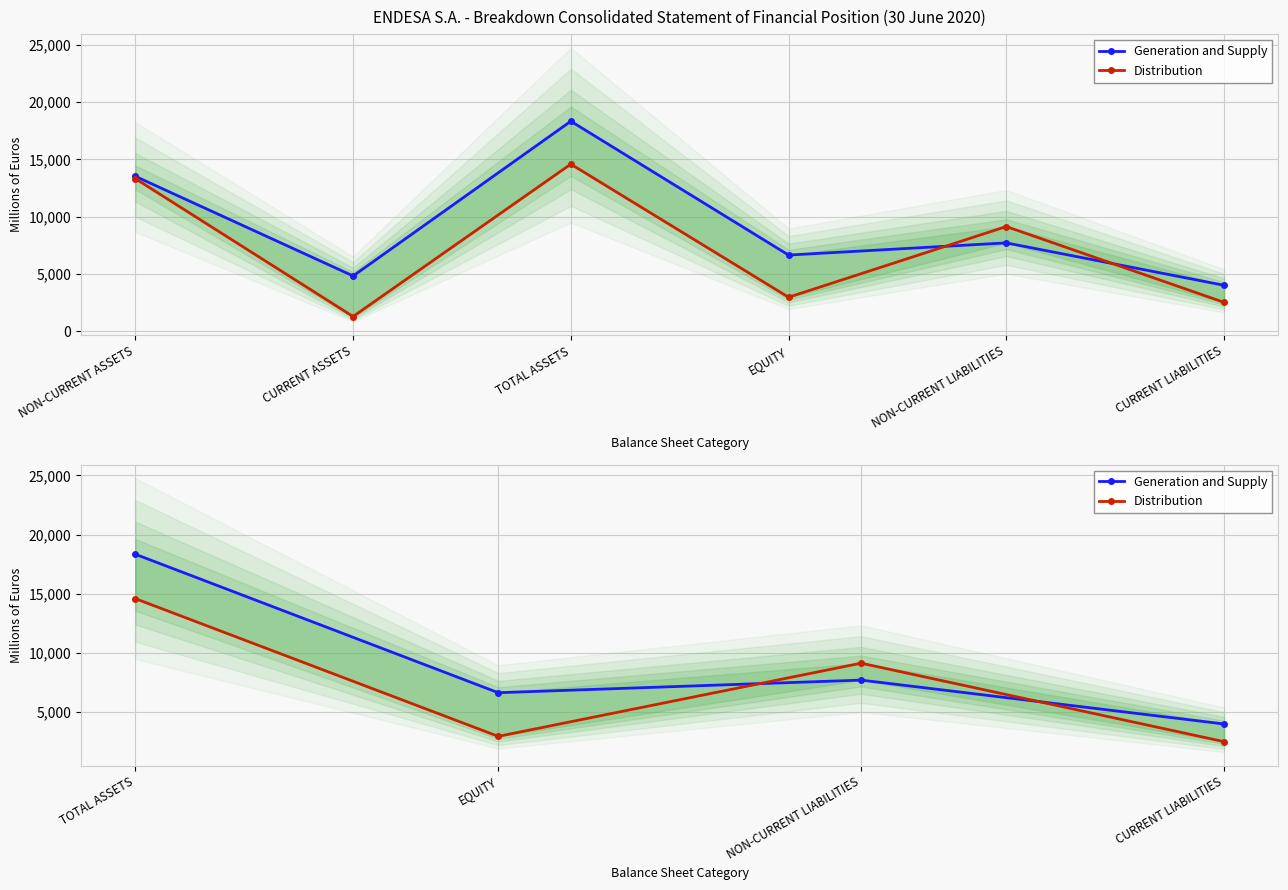

In Generation and Supply, how many points are lower than both neighbors (excluding endpoints)?

1